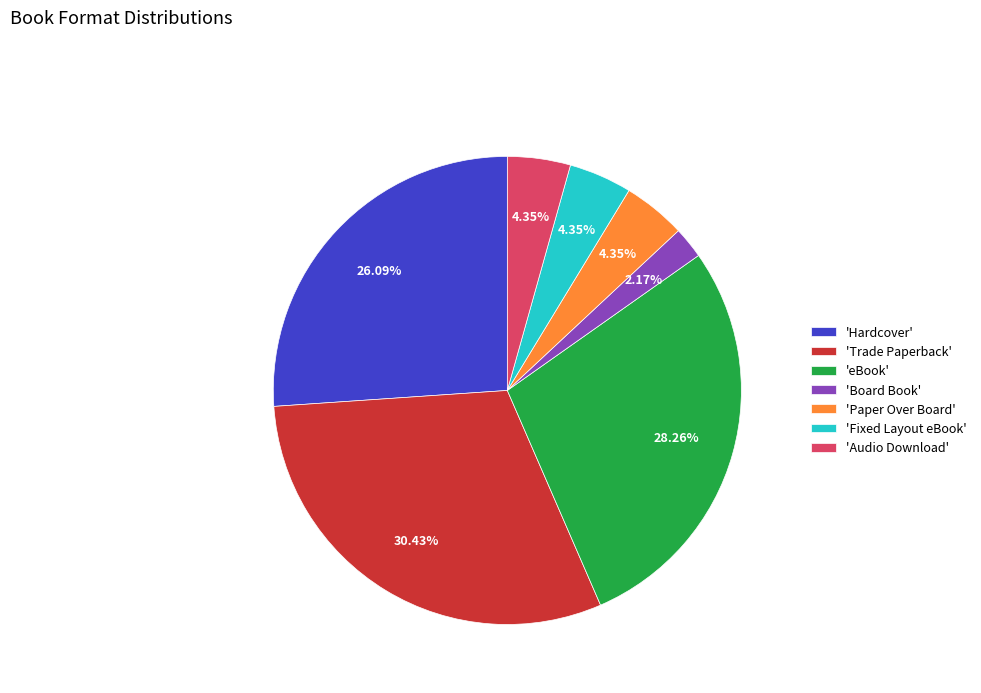

Which category has the smallest portion of the pie?

'Board Book'